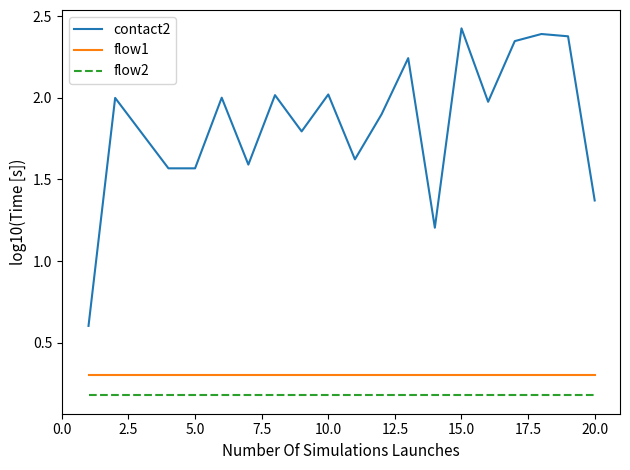

At how many categories does at least one series exceed 0?

19